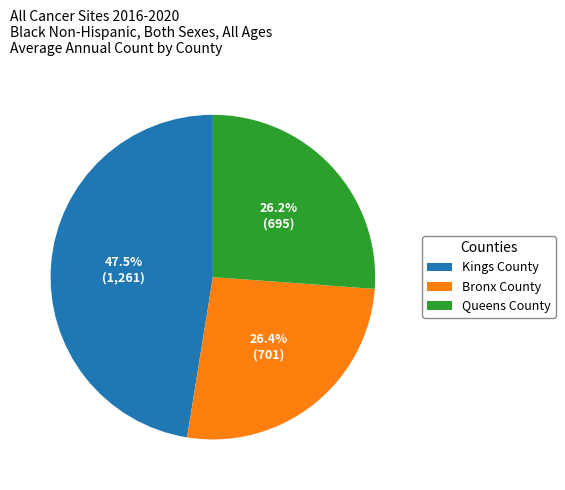

What is the ratio of the value at Bronx County to the value at Queens County?

1.0